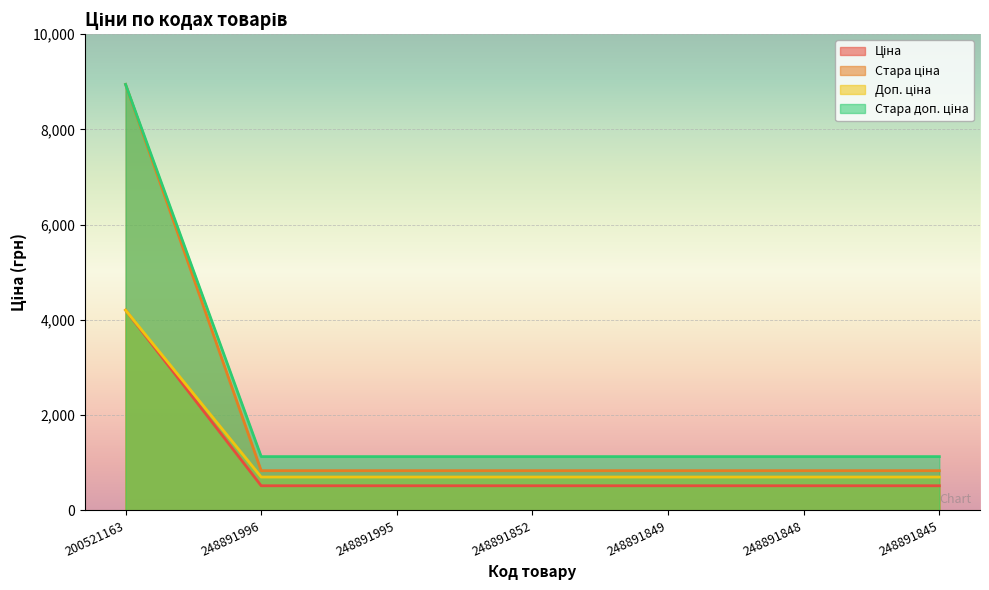

What is the spread (max minus min) of values at 248891996?

612.1